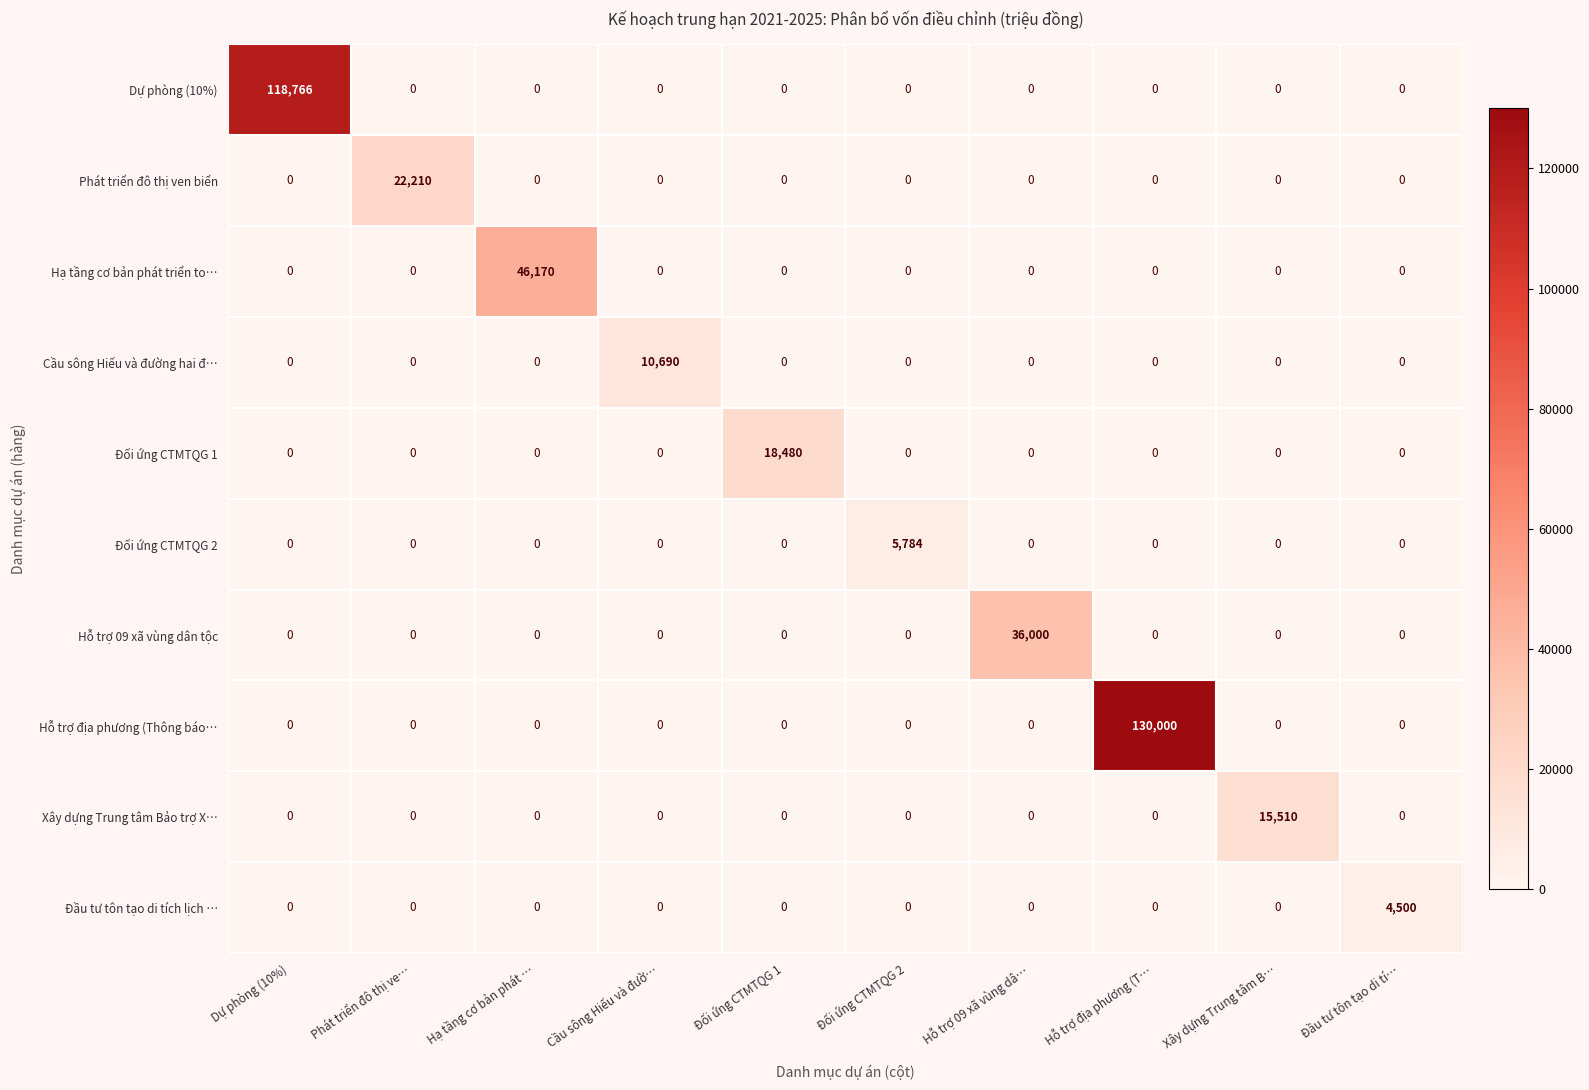

At which category is the sum across all series the highest?

Hỗ trợ địa phương (T…